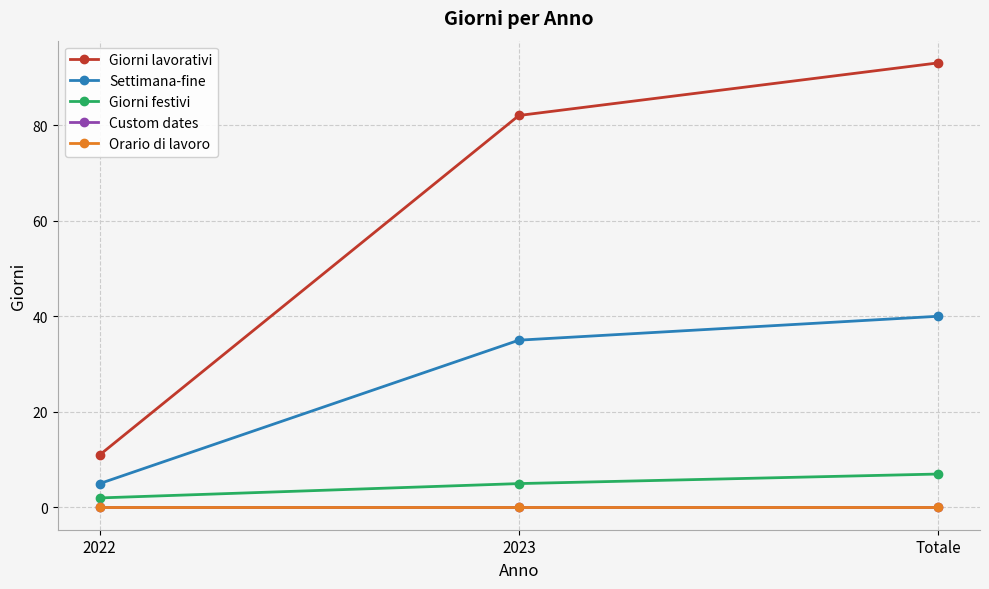

What is the spread (max minus min) of values at 2023?

82